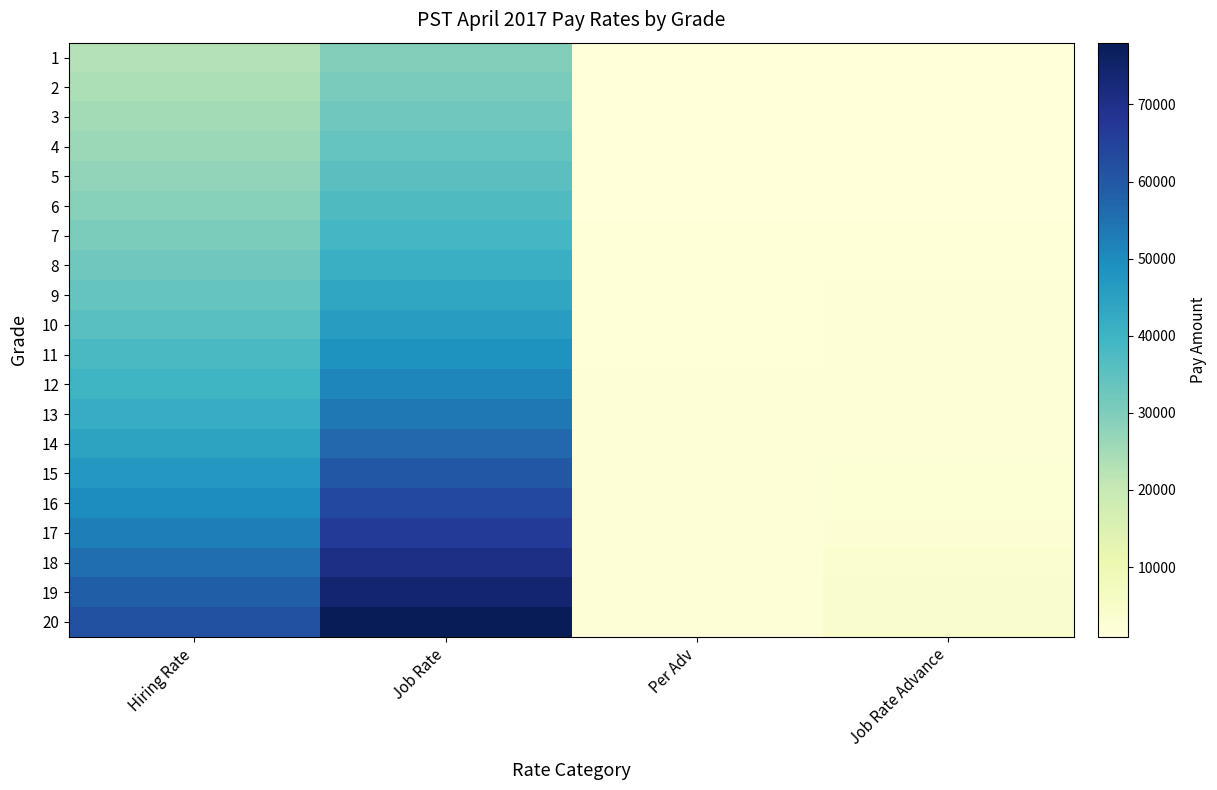

What is the greatest value displayed?

78014